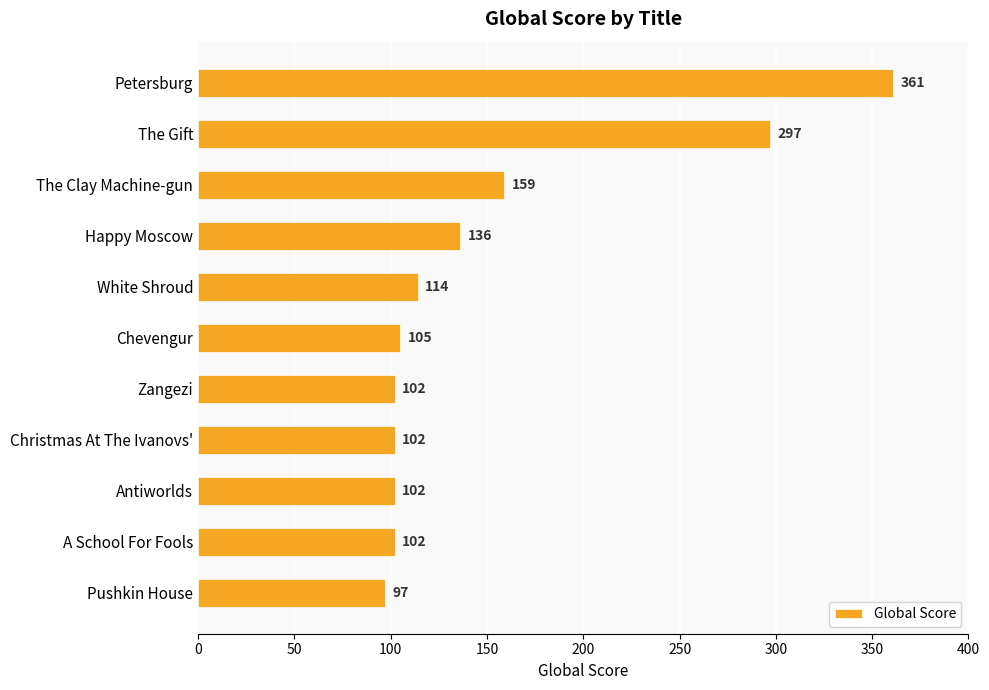

Reading top to bottom, list all the values displayed in this chart.

Petersburg=361	The Gift=297	The Clay Machine-gun=159	Happy Moscow=136	White Shroud=114	Chevengur=105	Zangezi=102	Christmas At The Ivanovs'=102	Antiworlds=102	A School For Fools=102	Pushkin House=97